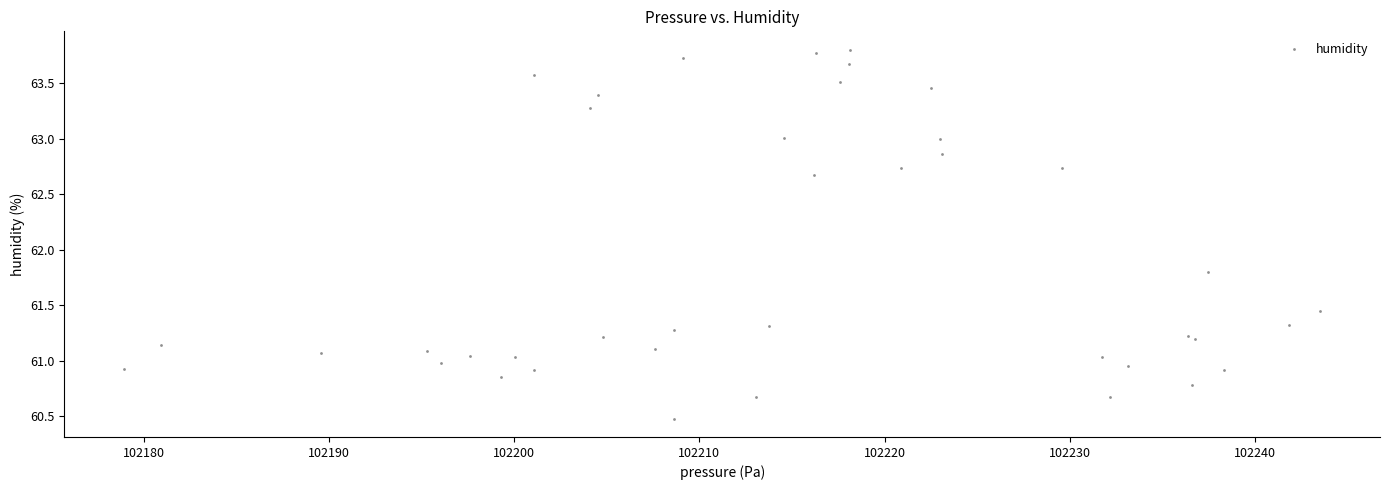

What Y value in the scatter plot is closest to 62?

61.8